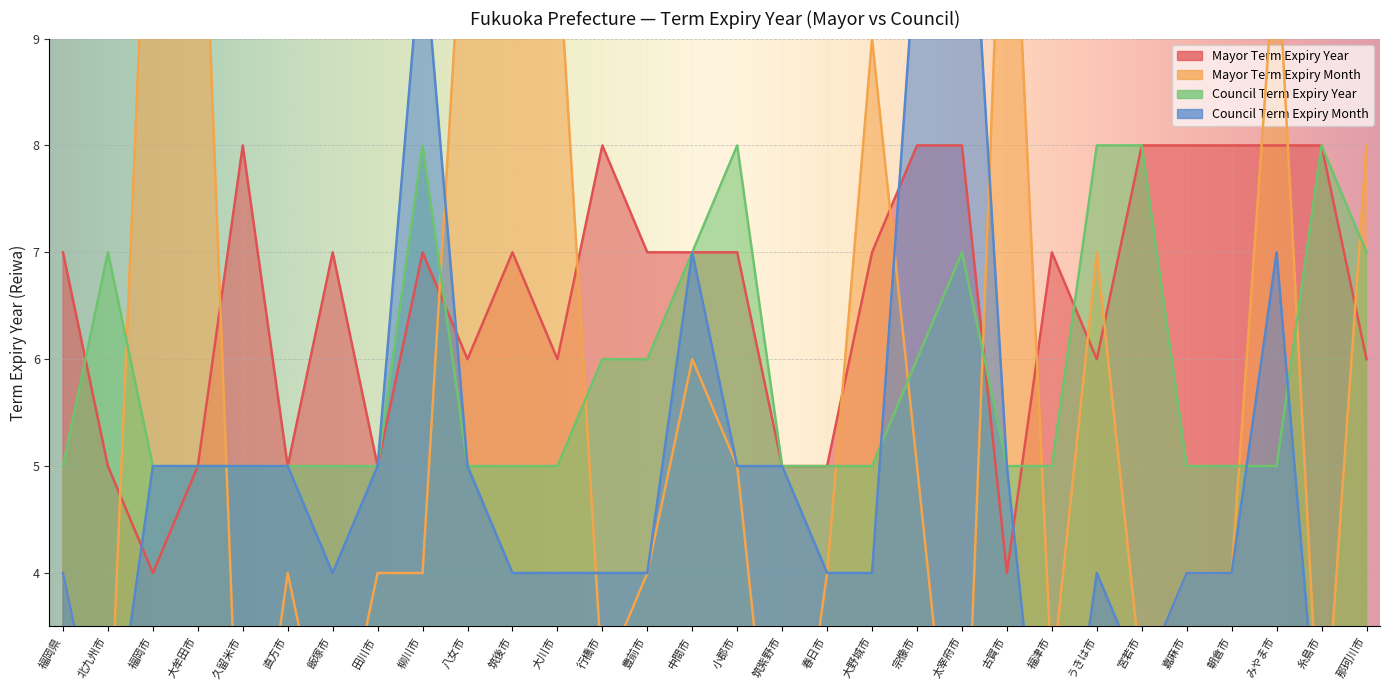

Reading right to left, list all the values displayed in this chart.

Mayor Term Expiry Year: 6	8	8	8	8	8	6	7	4	8	8	7	5	5	7	7	7	8	6	7	6	7	5	7	5	8	5	4	5	7
Mayor Term Expiry Month: 8	2	10	4	4	3	7	3	12	1	5	9	4	1	5	6	4	3	10	12	11	4	4	2	4	1	12	12	2	4
Council Term Expiry Year: 7	8	5	5	5	8	8	5	5	7	6	5	5	5	8	7	6	6	5	5	5	8	5	5	5	5	5	5	7	5
Council Term Expiry Month: 3	2	7	4	4	3	4	1	5	12	10	4	4	5	5	7	4	4	4	4	5	10	5	4	5	5	5	5	2	4